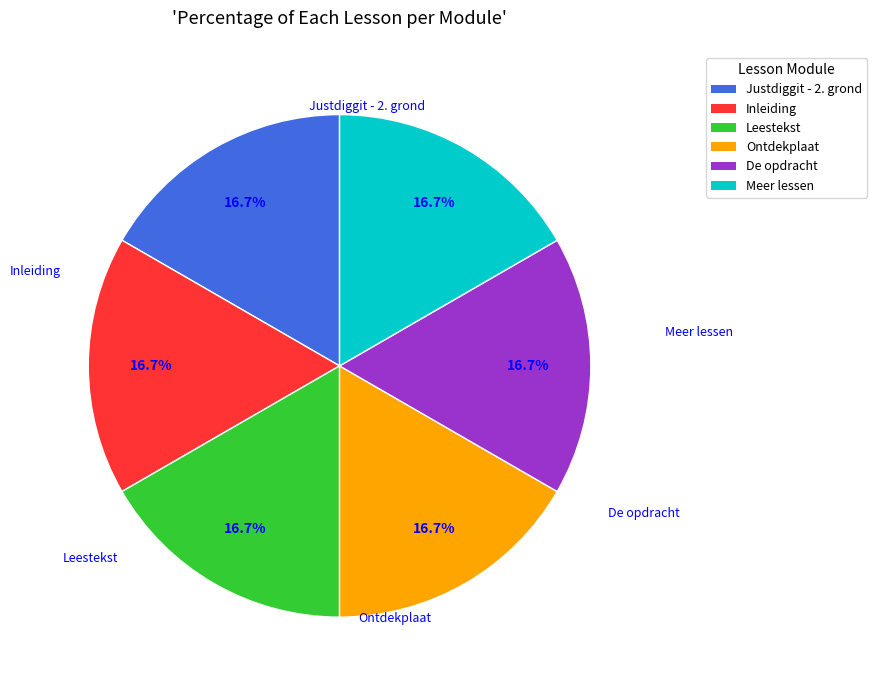

Is there a majority slice in this chart?

No